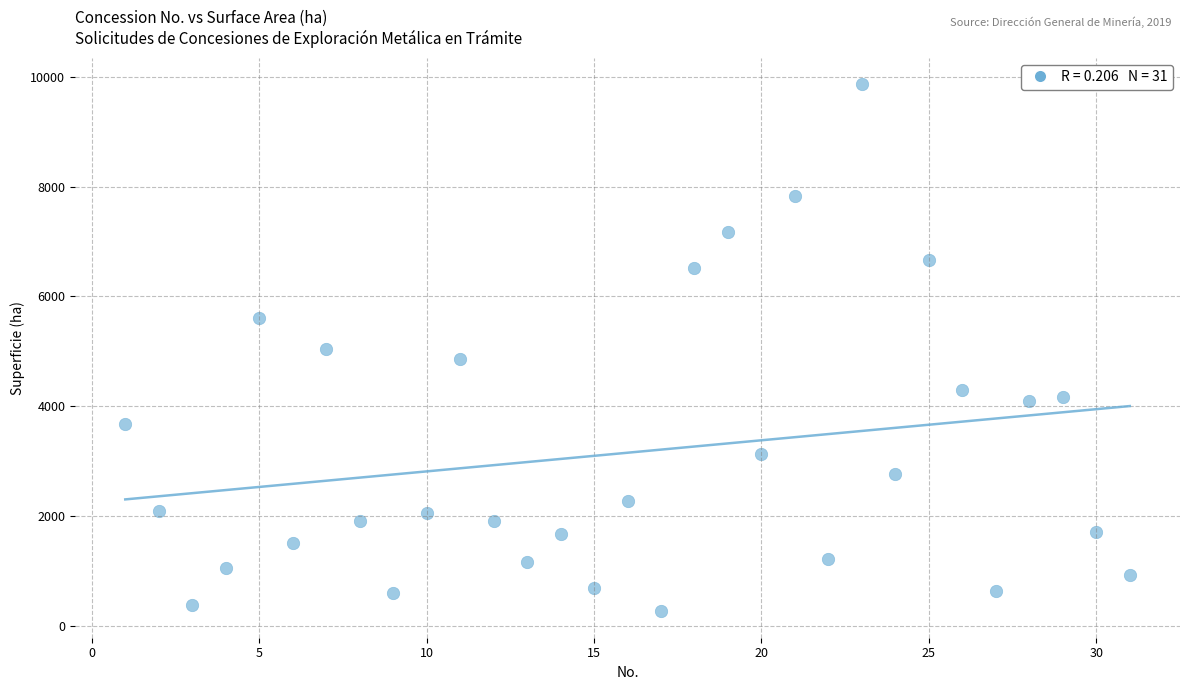

What is the range of Y values (max minus min)?

9612.0